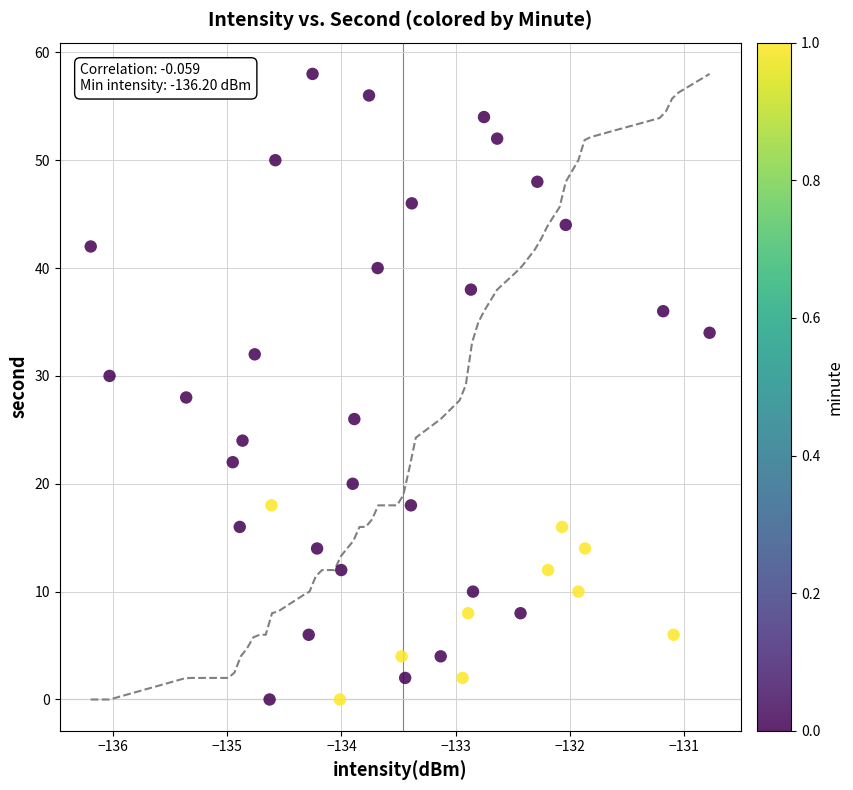

What is the range of Y values (max minus min)?

58